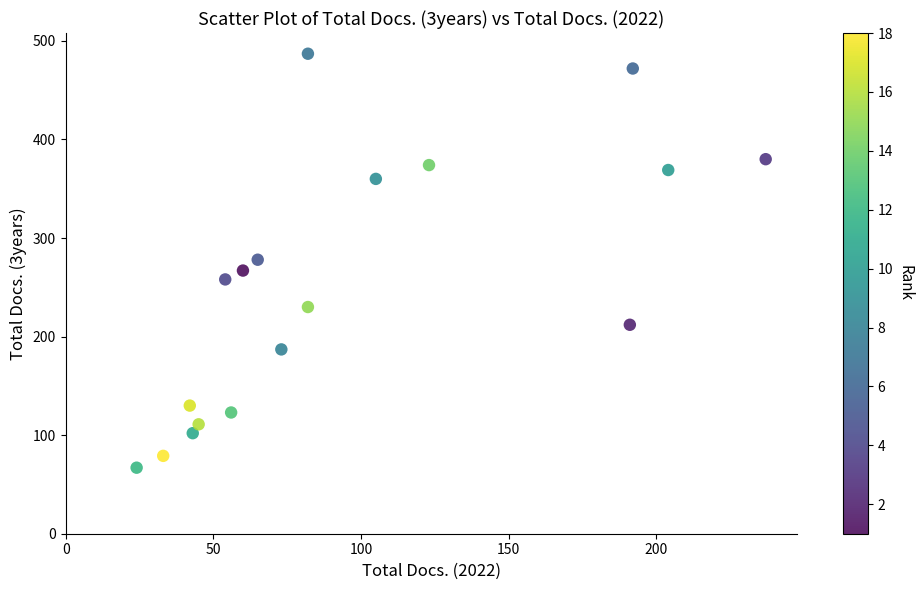

What is the range of X values (max minus min)?

213